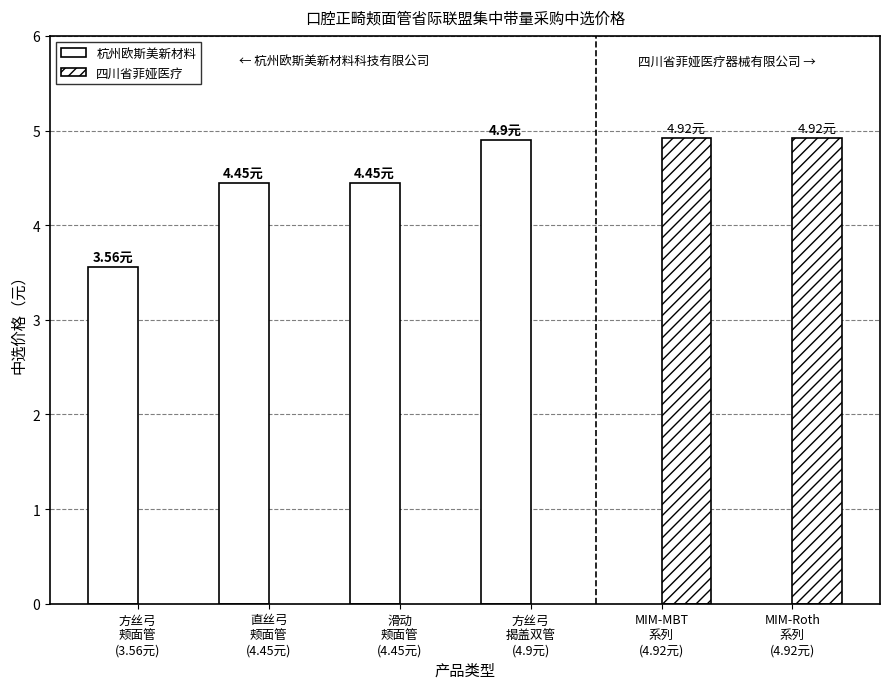

List the series in order of their overall mean, lowest first.

四川省菲娅医疗, 杭州欧斯美新材料